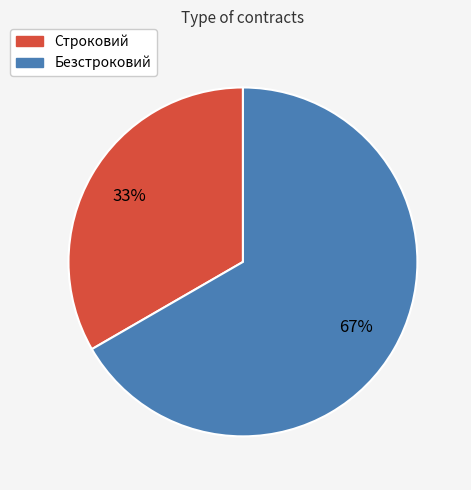

Count the number of slices in the pie.

2